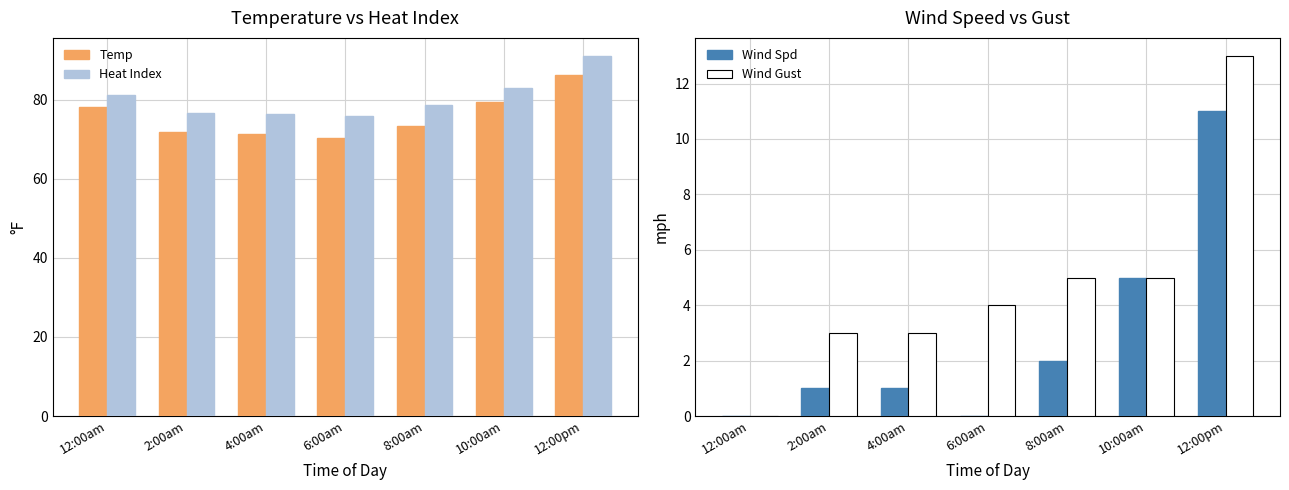

What position from the left is 6:00am?

4